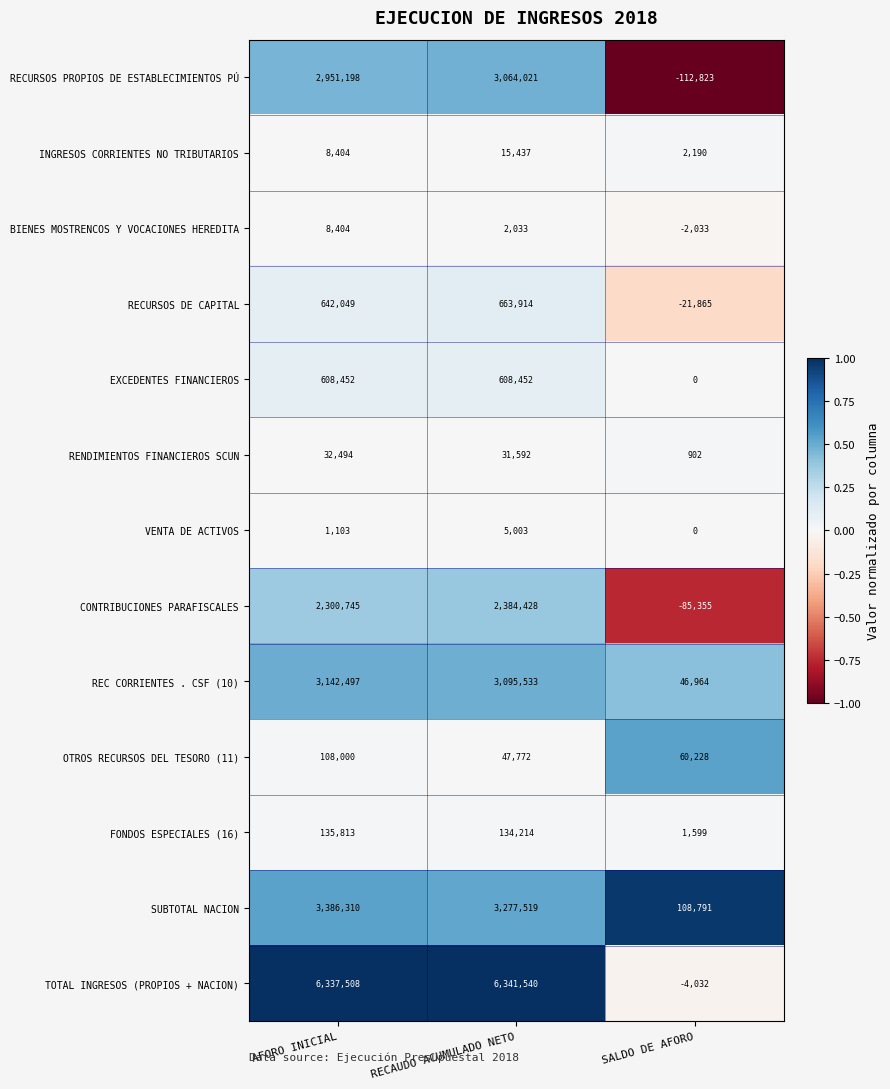

At which category does the chart reach its minimum across all series?

SALDO DE AFORO